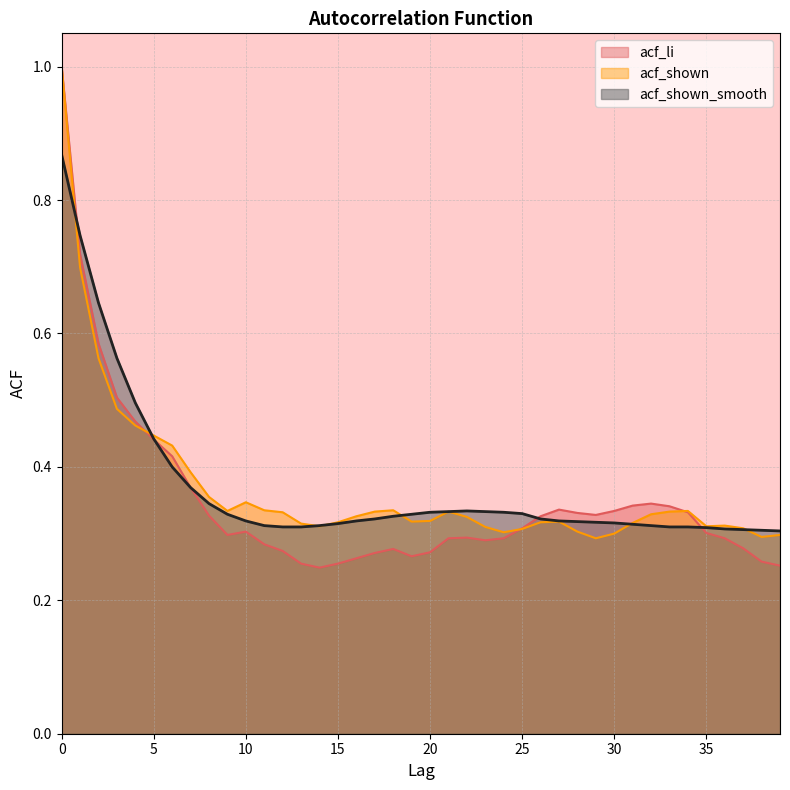

Is the value of acf_shown_smooth at 37 greater than the value of acf_li at 37?

Yes